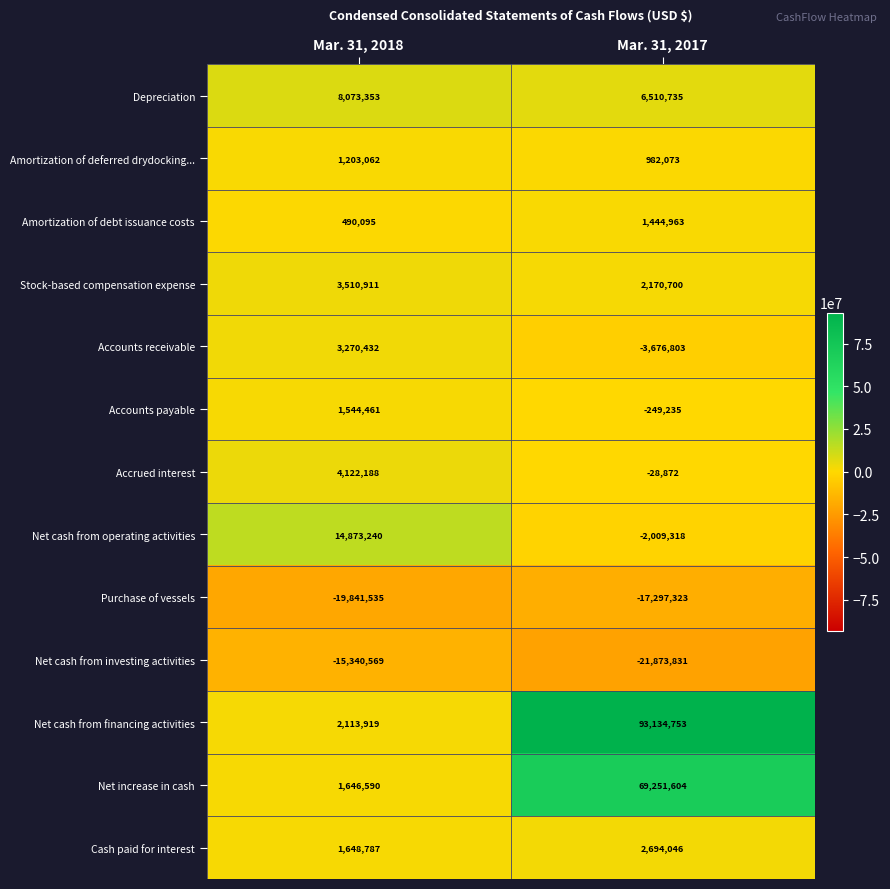

List the series in order of their peak value, highest first.

Net cash from financing activities, Net increase in cash, Net cash from operating activities, Depreciation, Accrued interest, Stock-based compensation expense, Accounts receivable, Cash paid for interest, Accounts payable, Amortization of debt issuance costs, Amortization of deferred drydocking..., Net cash from investing activities, Purchase of vessels